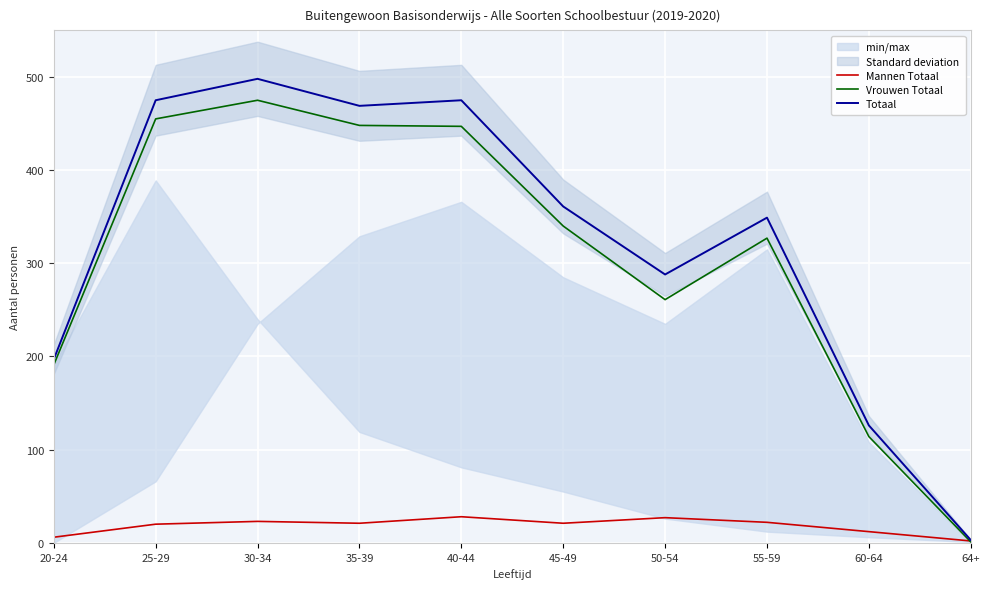

How many distinct data groups are displayed?

3